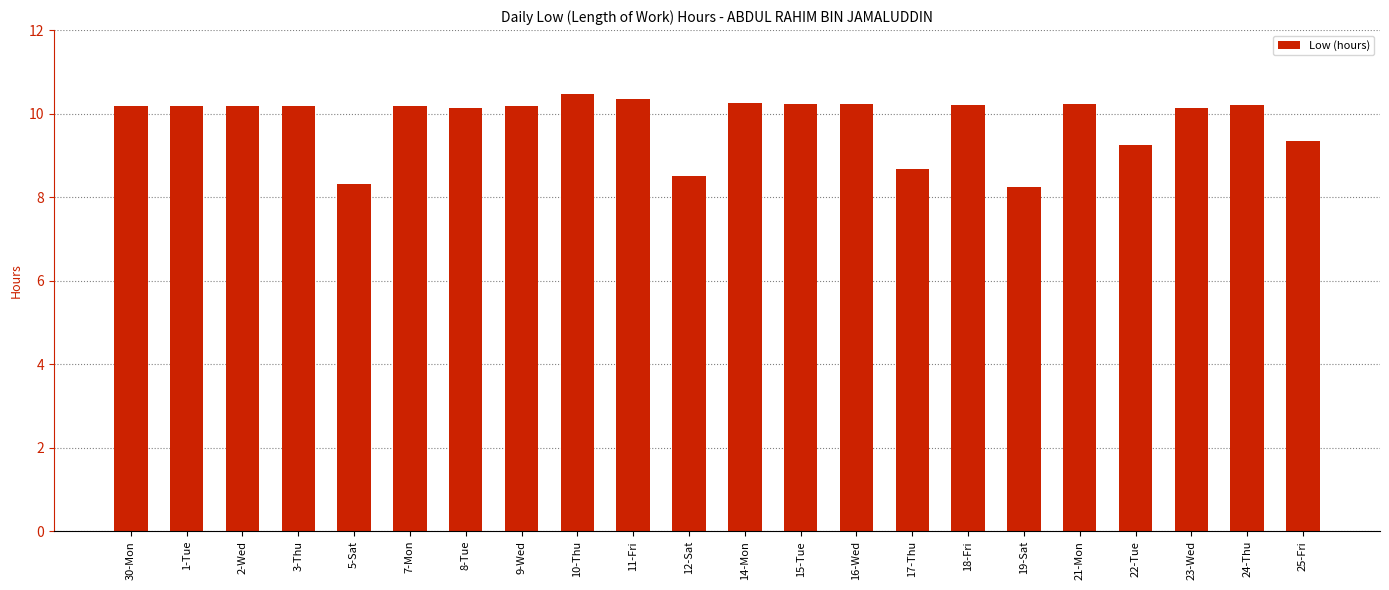

What is the minimum value shown in the chart?

8.2